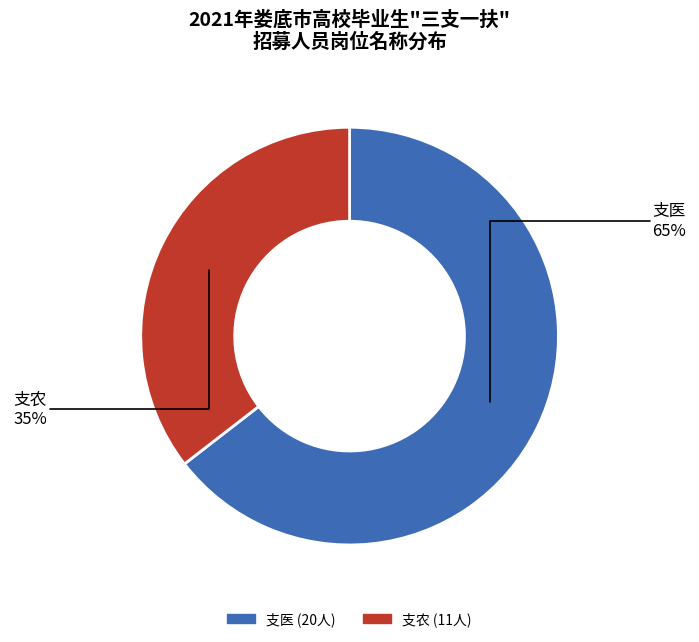

The 支农 slice represents 29% of the pie. True or false?

False